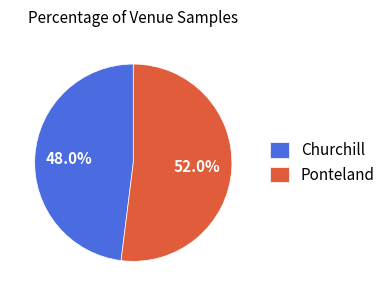

How many segments does this pie chart have?

2